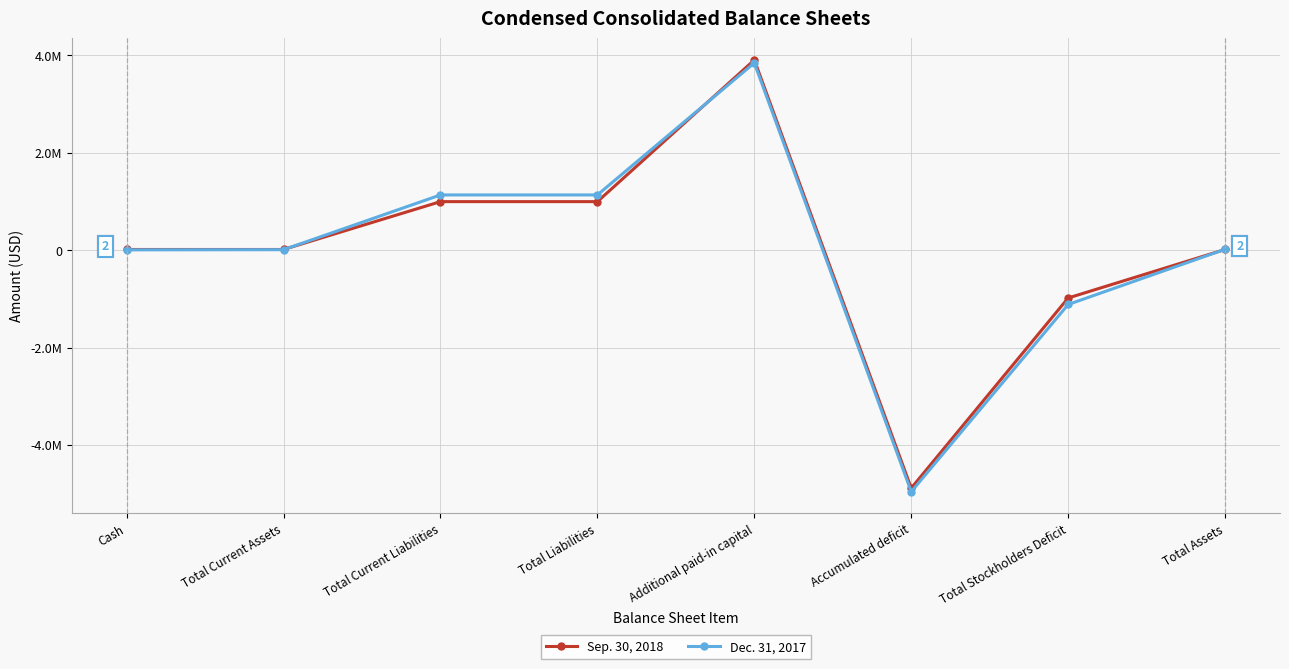

What is the difference between the maximum and second lowest values in the Sep. 30, 2018 series?

4885568